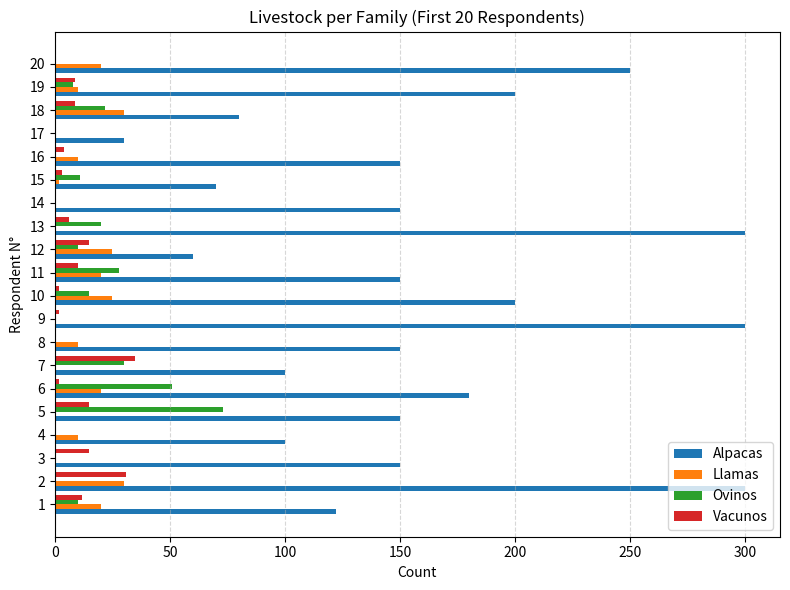

Is the value of Ovinos at 14 greater than the value of Llamas at 16?

No